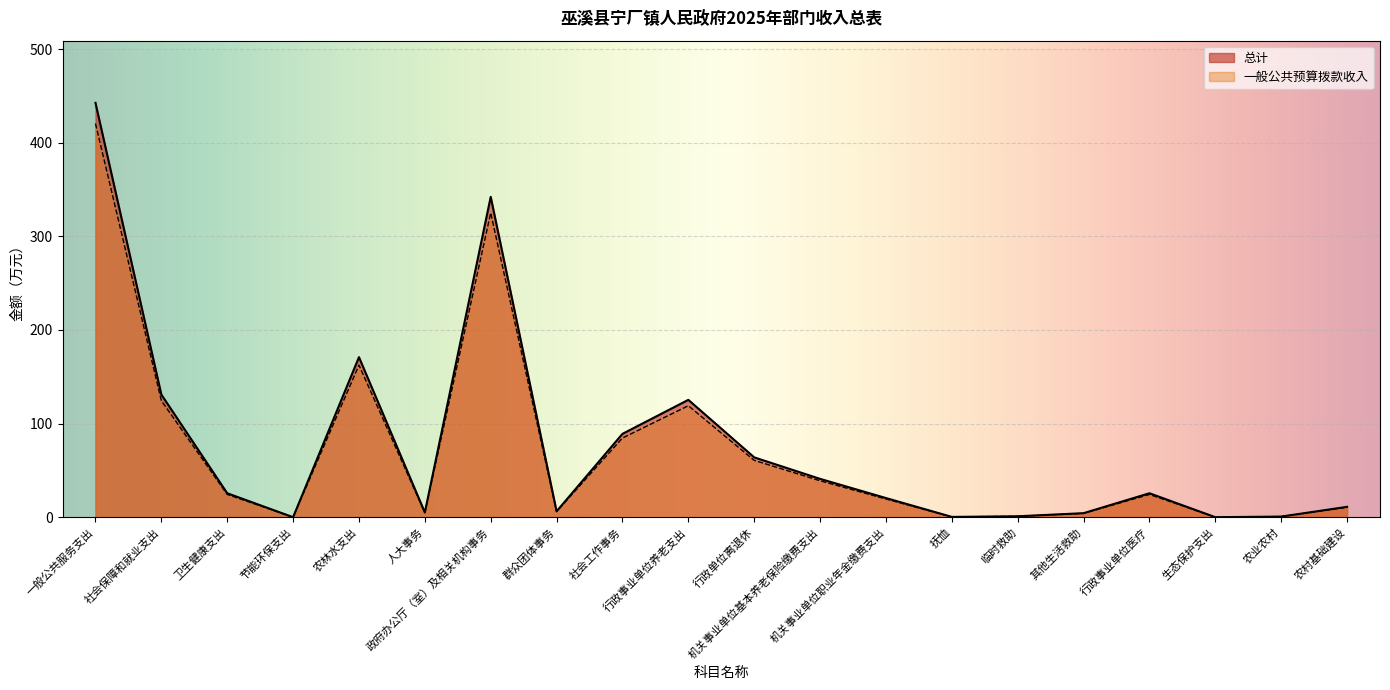

Rank the series by their maximum value, from lowest to highest.

一般公共预算拨款收入, 总计